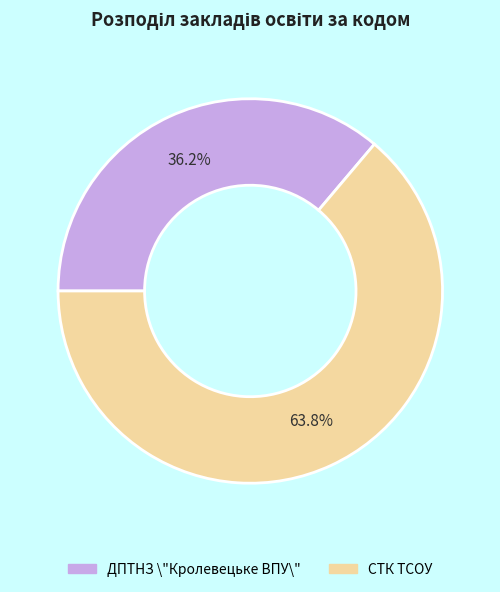

Is it true that ДПТНЗ \"Кролевецьке ВПУ\" is 30% of the pie?

False